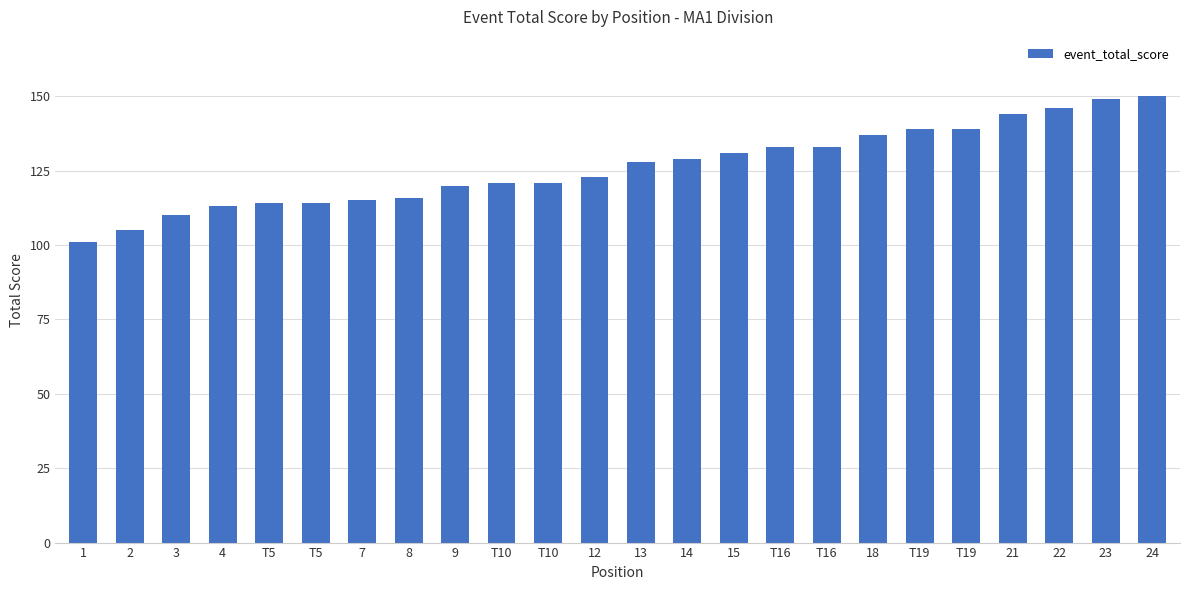

Reading left to right, what are all the values shown in this chart?

1=101	2=105	3=110	4=113	T5=114	T5=114	7=115	8=116	9=120	T10=121	T10=121	12=123	13=128	14=129	15=131	T16=133	T16=133	18=137	T19=139	T19=139	21=144	22=146	23=149	24=150